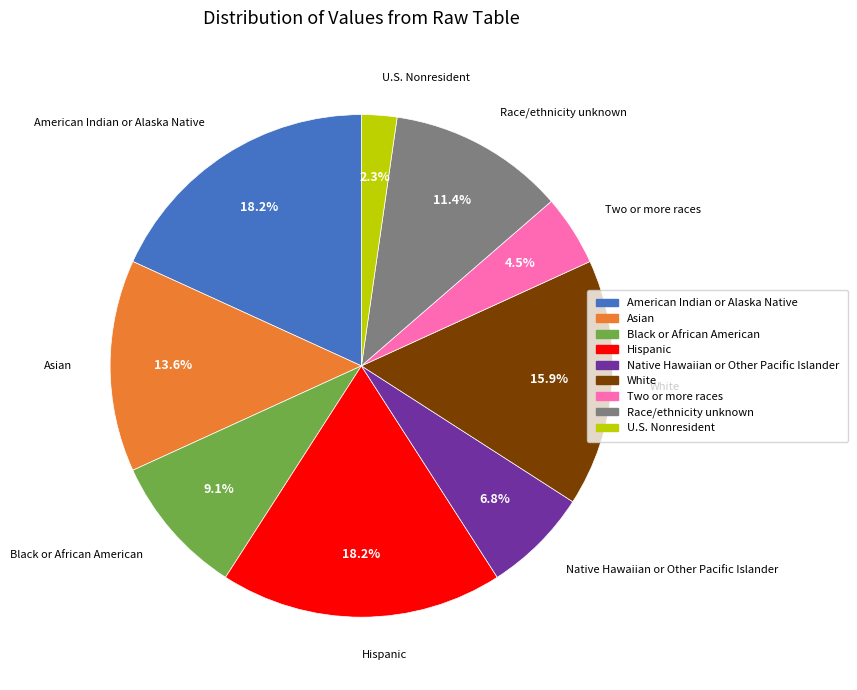

How many segments does this pie chart have?

9